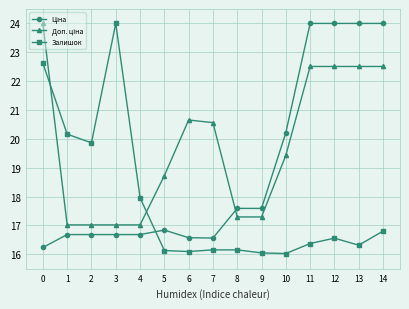

The value of Залишок at 4 is 18.0. True or false?

True